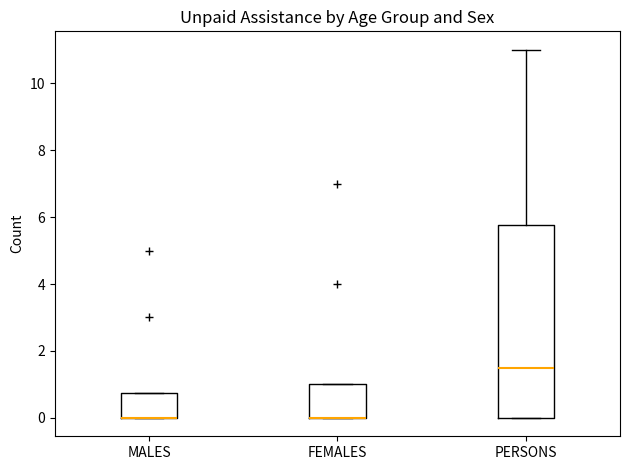

Where is the lower edge of the box for MALES on the y-axis? The values are not printed on the chart, so give them approximately, as read against the axis.

0.0